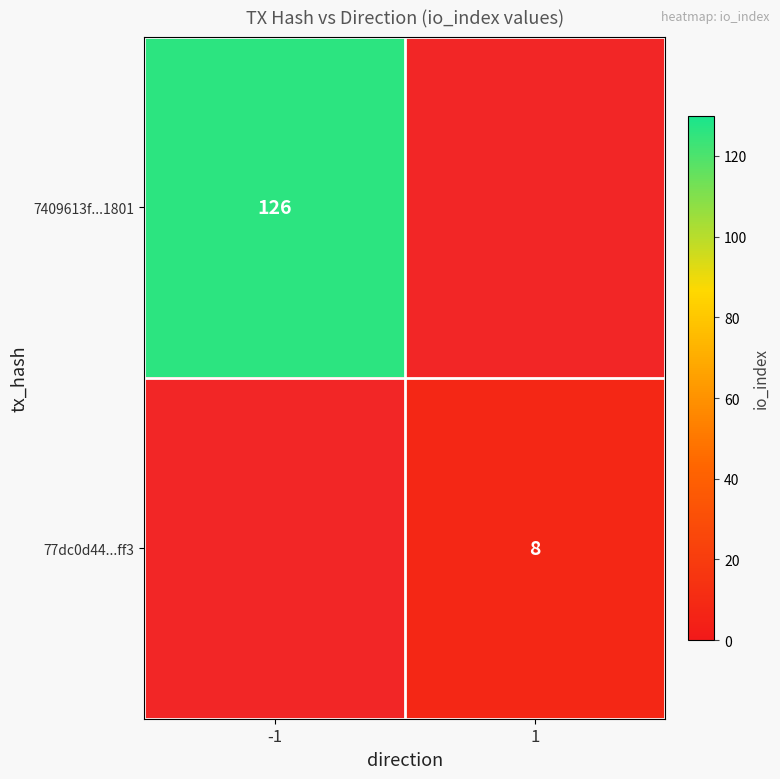

Count the number of categories in the chart.

2